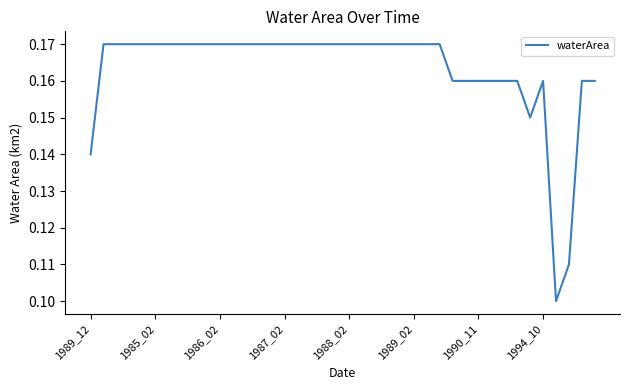

Does the chart have visible grid lines?

No